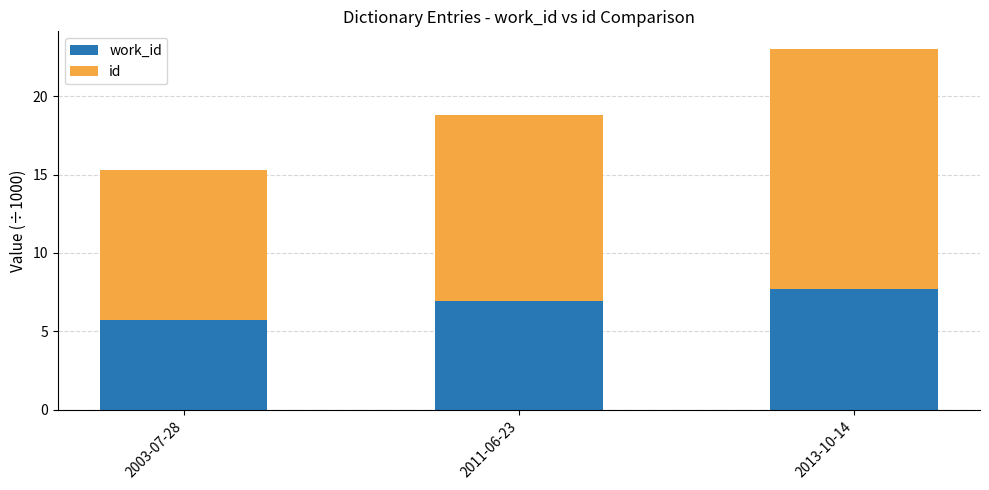

At which category is the sum across all series the highest?

2013-10-14